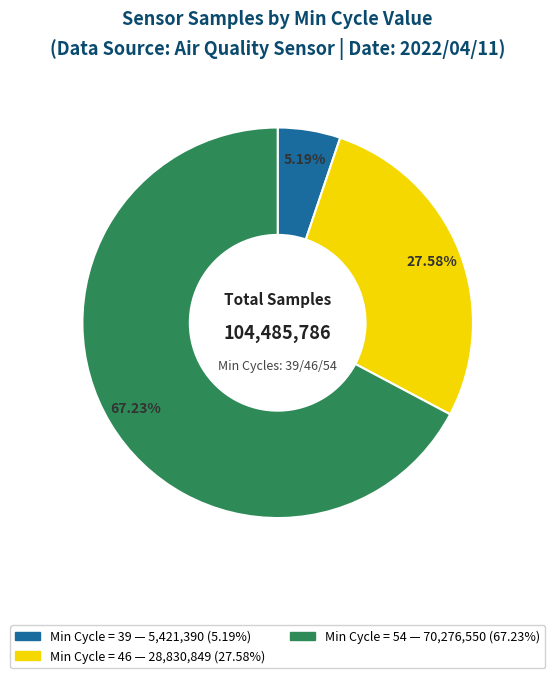

Is there any slice that represents more than half of the pie?

Yes